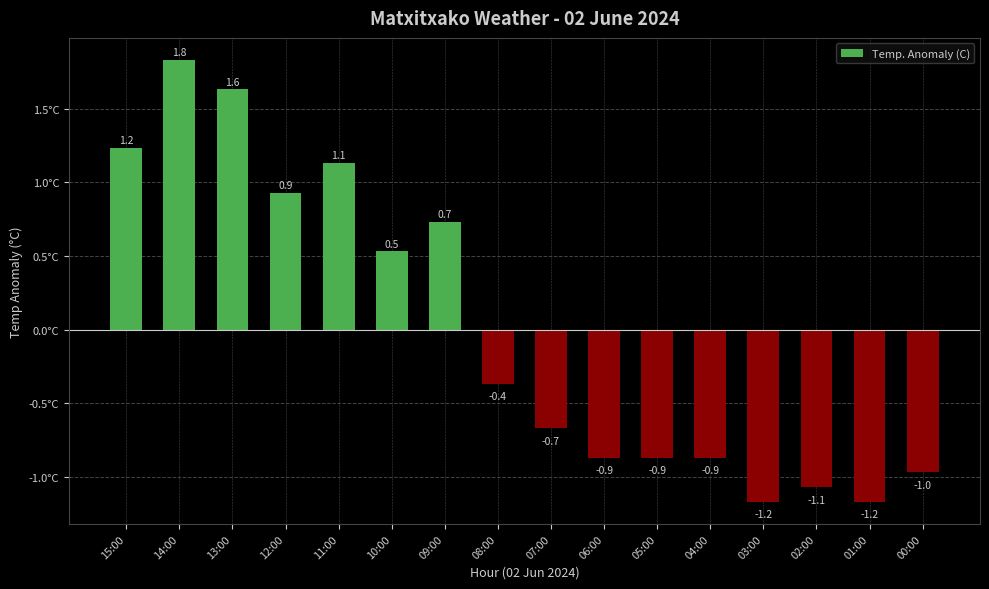

What is the value of the 7th bar from the left?

0.7